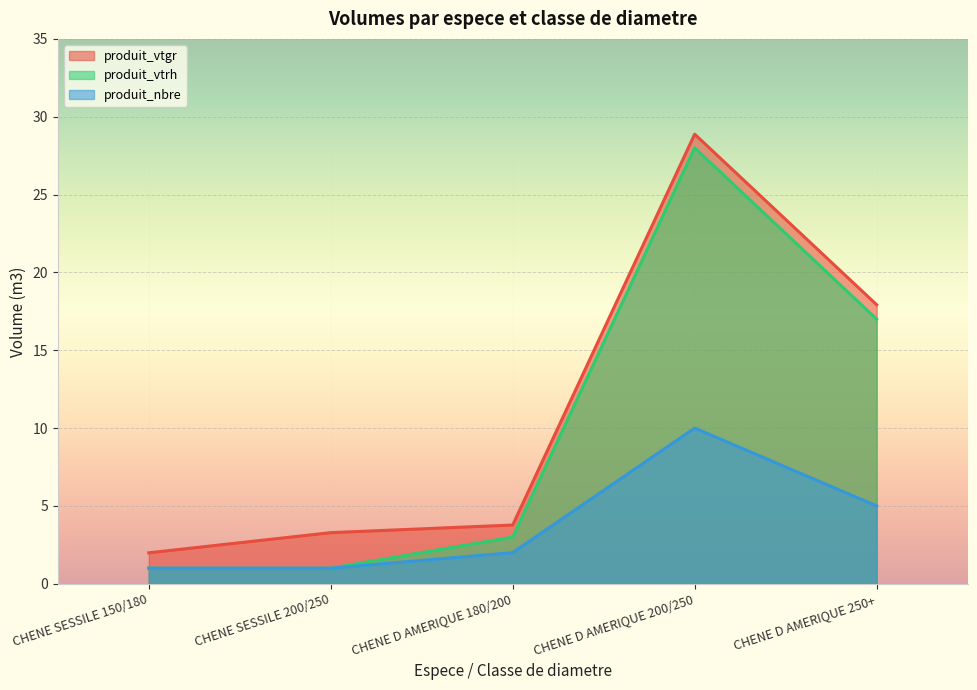

The produit_vtrh series shows 4.6 at CHENE D AMERIQUE 250+. True or false?

False